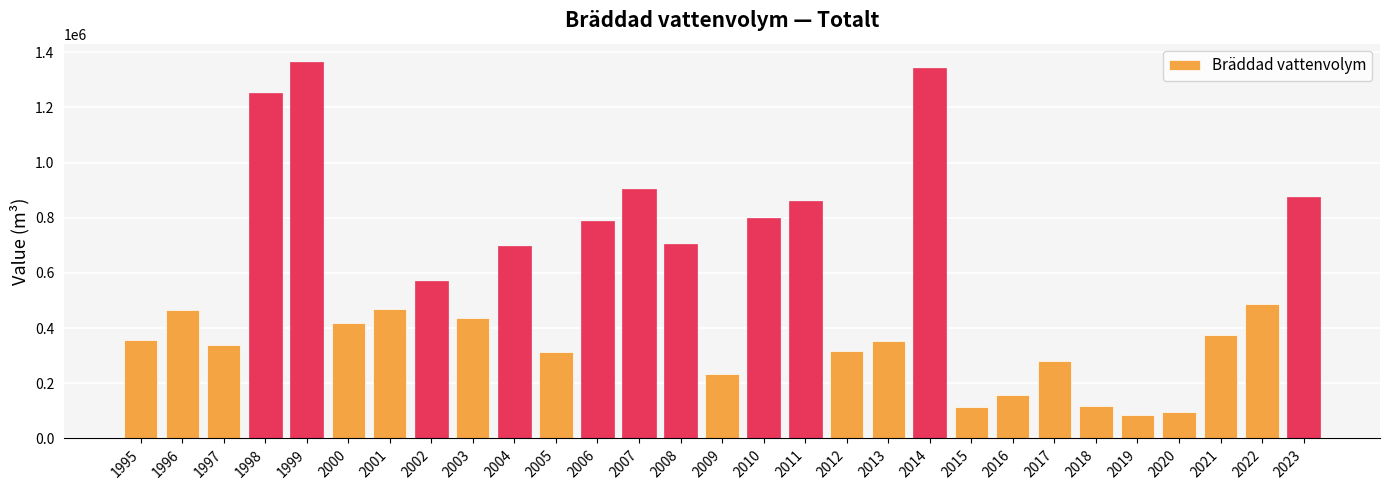

How many series are shown in this chart?

1